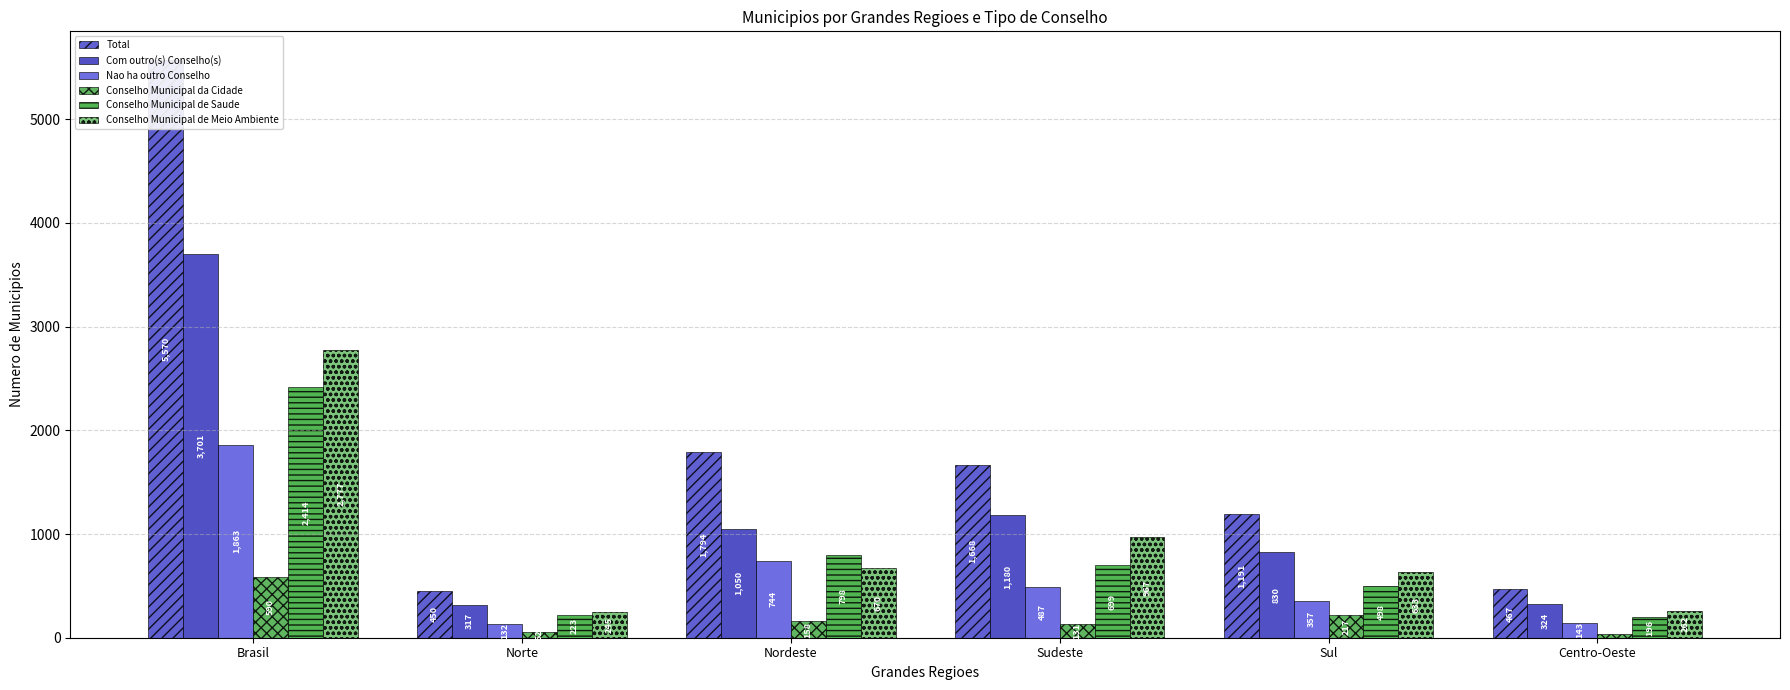

True or false: Conselho Municipal de Meio Ambiente has a value of 643 at Brasil.

False